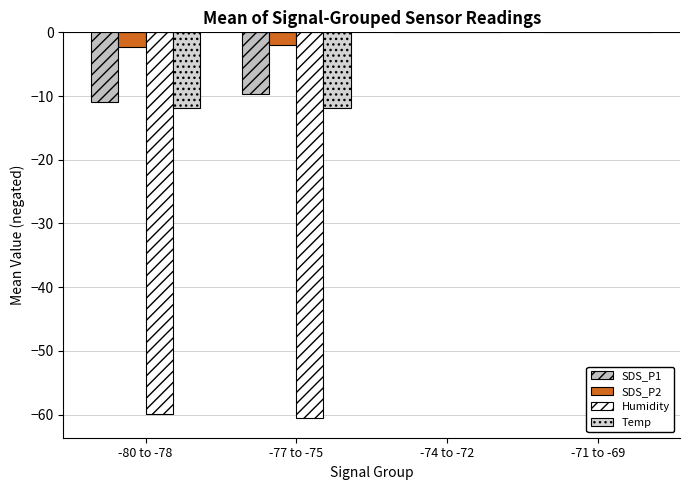

What is the sum of the Temp values at -77 to -75 and -80 to -78?

-23.7